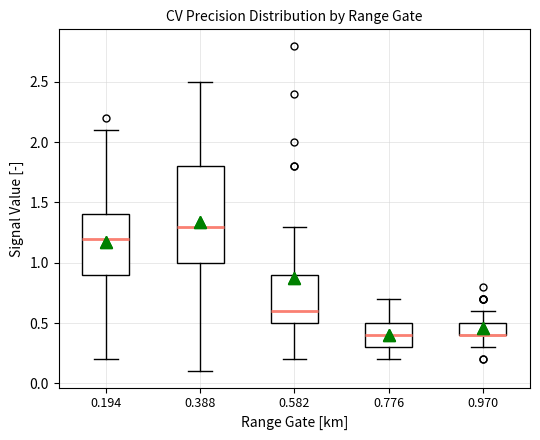

Reading left to right, read every box against the y-axis: the position of its median line, the range the box covers, and the ends of its whiskers. The values are not printed on the chart, so give them approximately, as read against the axis.

0.194: median 1.2, box 0.9 to 1.4, whiskers 0.2 to 2.1
0.388: median 1.3, box 1.0 to 1.8, whiskers 0.1 to 2.5
0.582: median 0.6, box 0.5 to 0.9, whiskers 0.2 to 1.3
0.776: median 0.4, box 0.3 to 0.5, whiskers 0.2 to 0.7
0.970: median 0.4 (drawn on the box's lower edge), box 0.4 to 0.5, whiskers 0.3 to 0.6